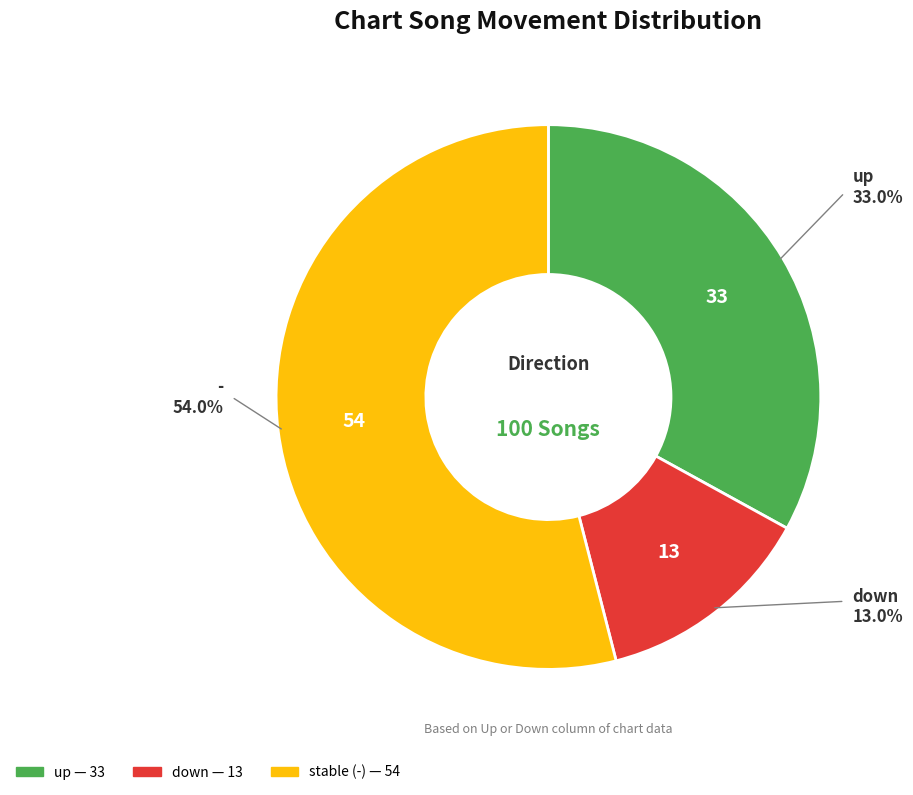

Is there a majority slice in this chart?

Yes